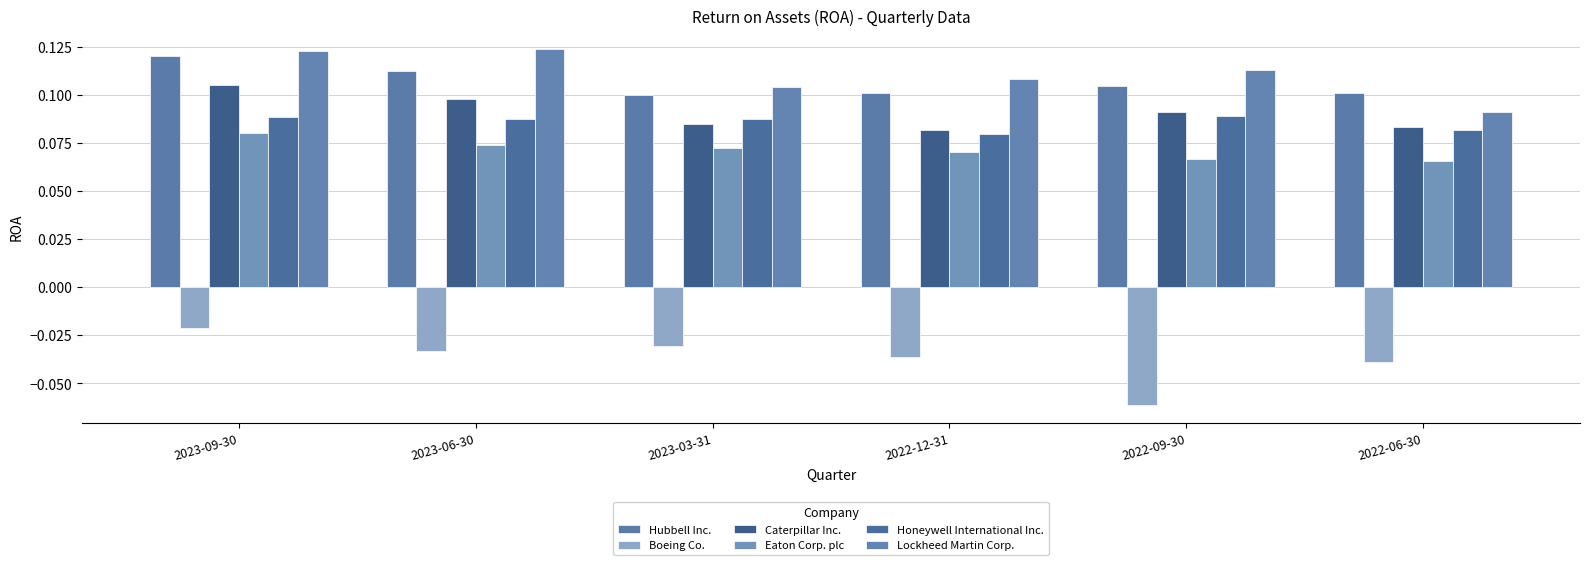

How many bars are there in total?

36